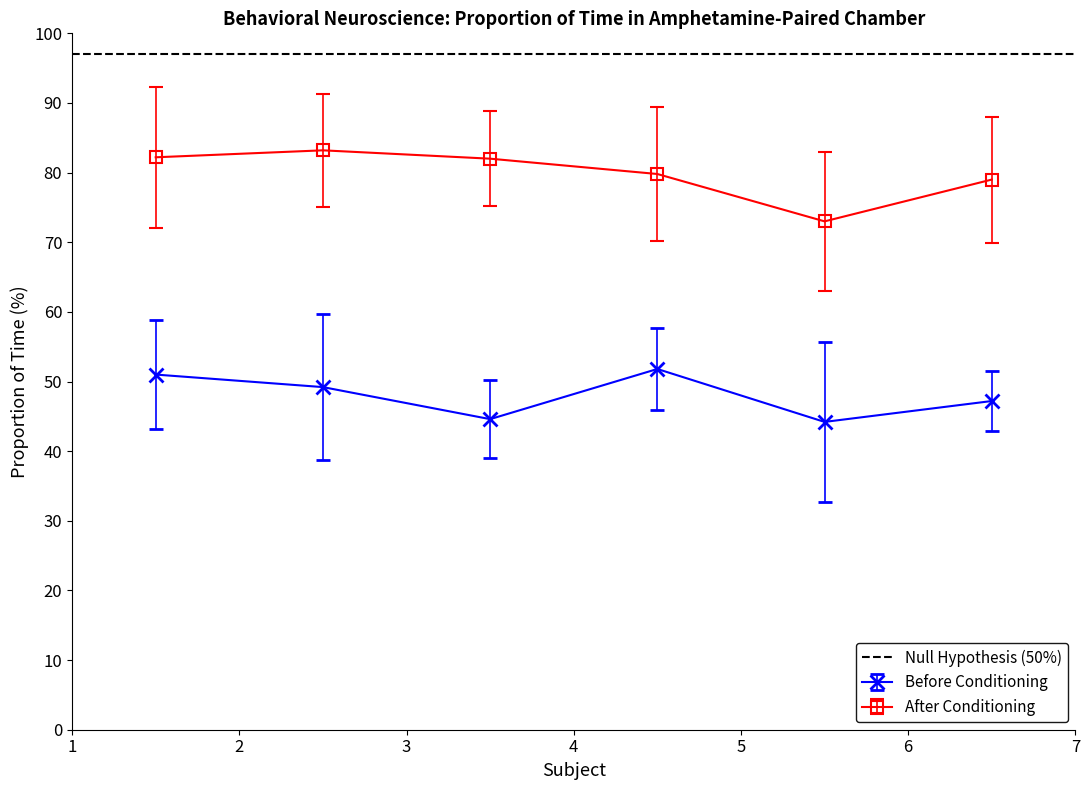

In Before Conditioning, how many points are lower than both neighbors (excluding endpoints)?

2